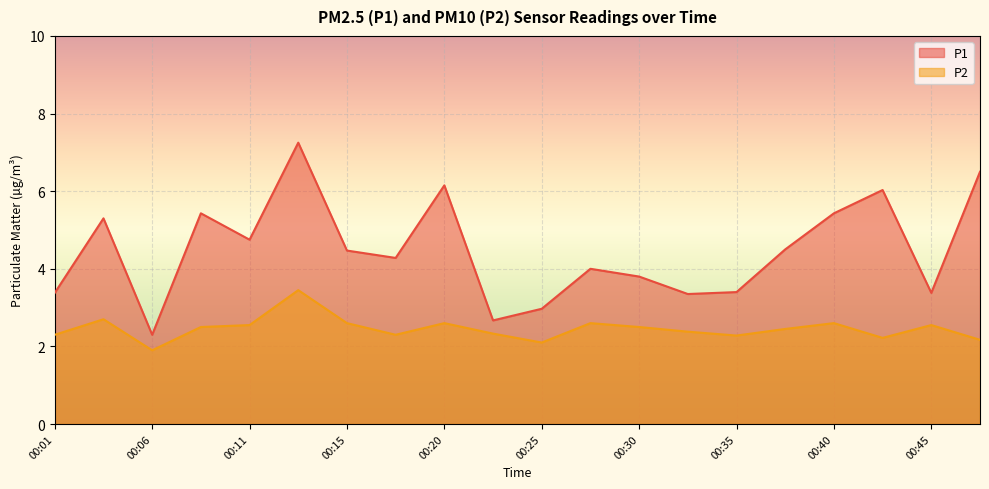

Is the value of P1 at 00:25 greater than the value of P2 at 00:35?

Yes